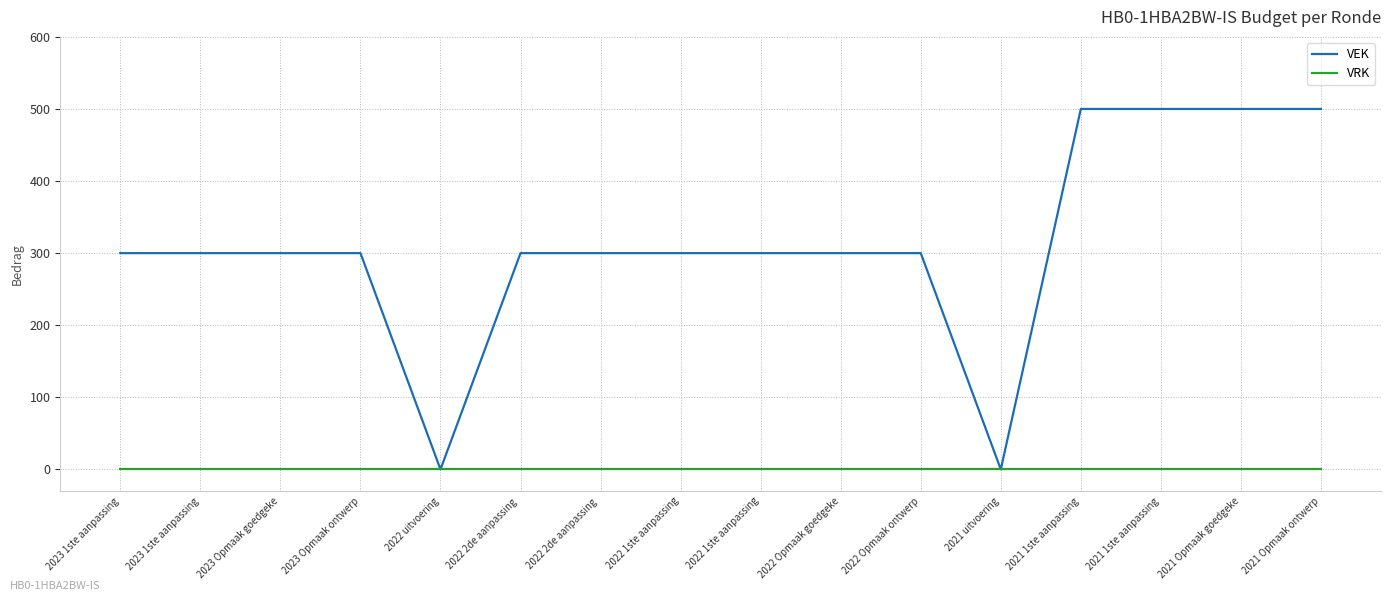

Which has a higher value, 2022 Opmaak goedgeke or 2022 1ste aanpassing?

2022 Opmaak goedgeke